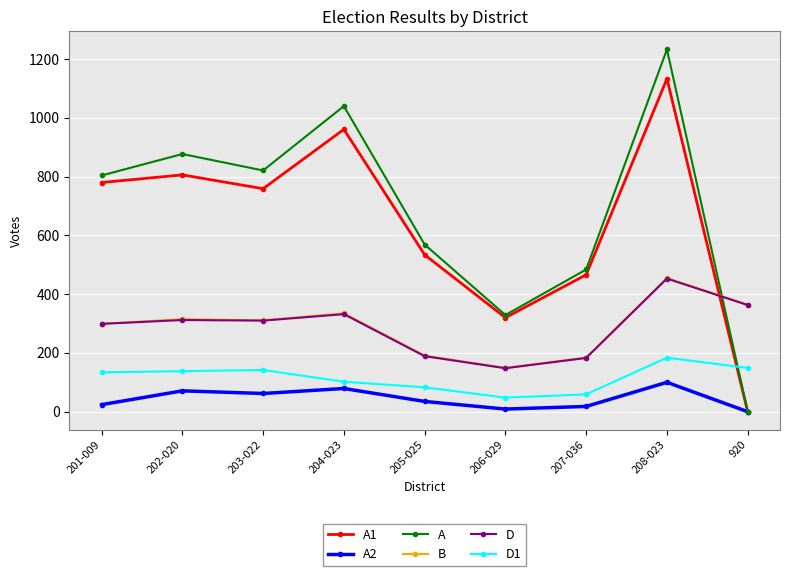

Where do A1 and D first cross each other?

208-023 and 920